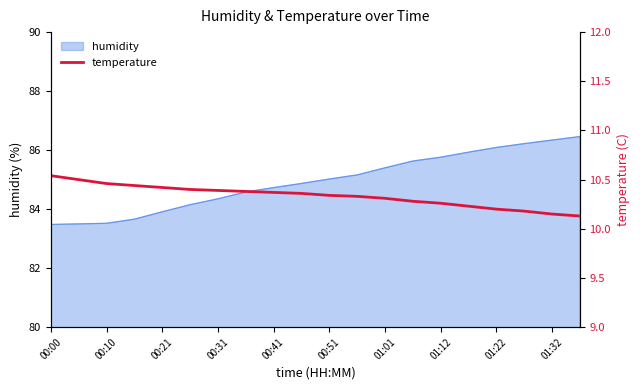

What is the sum of all values?

206.7